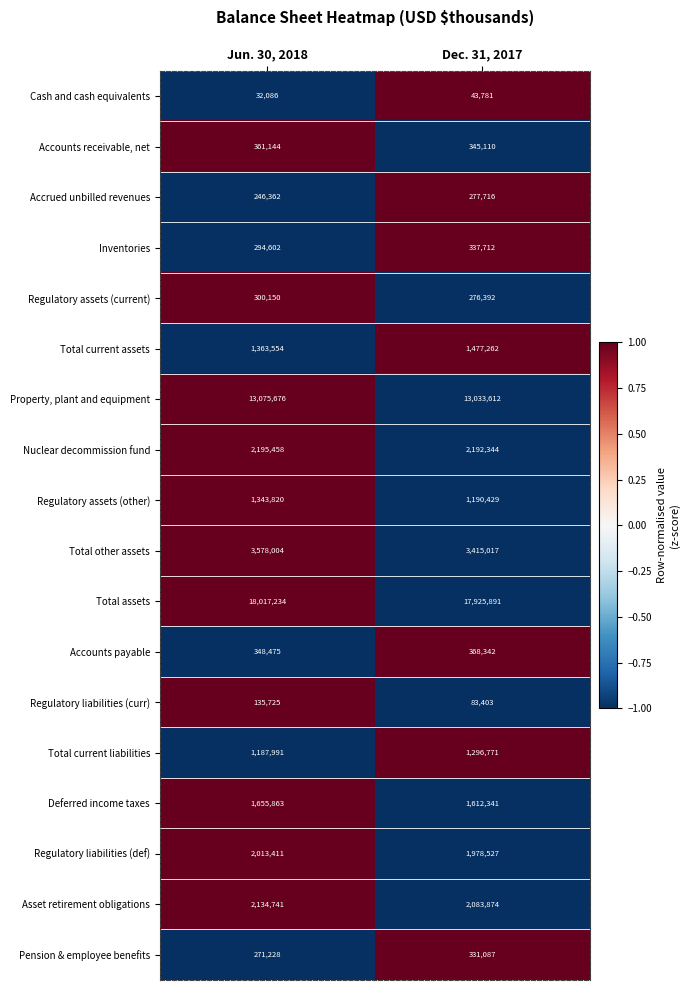

What is the difference between the Total assets values at Dec. 31, 2017 and Jun. 30, 2018?

91343